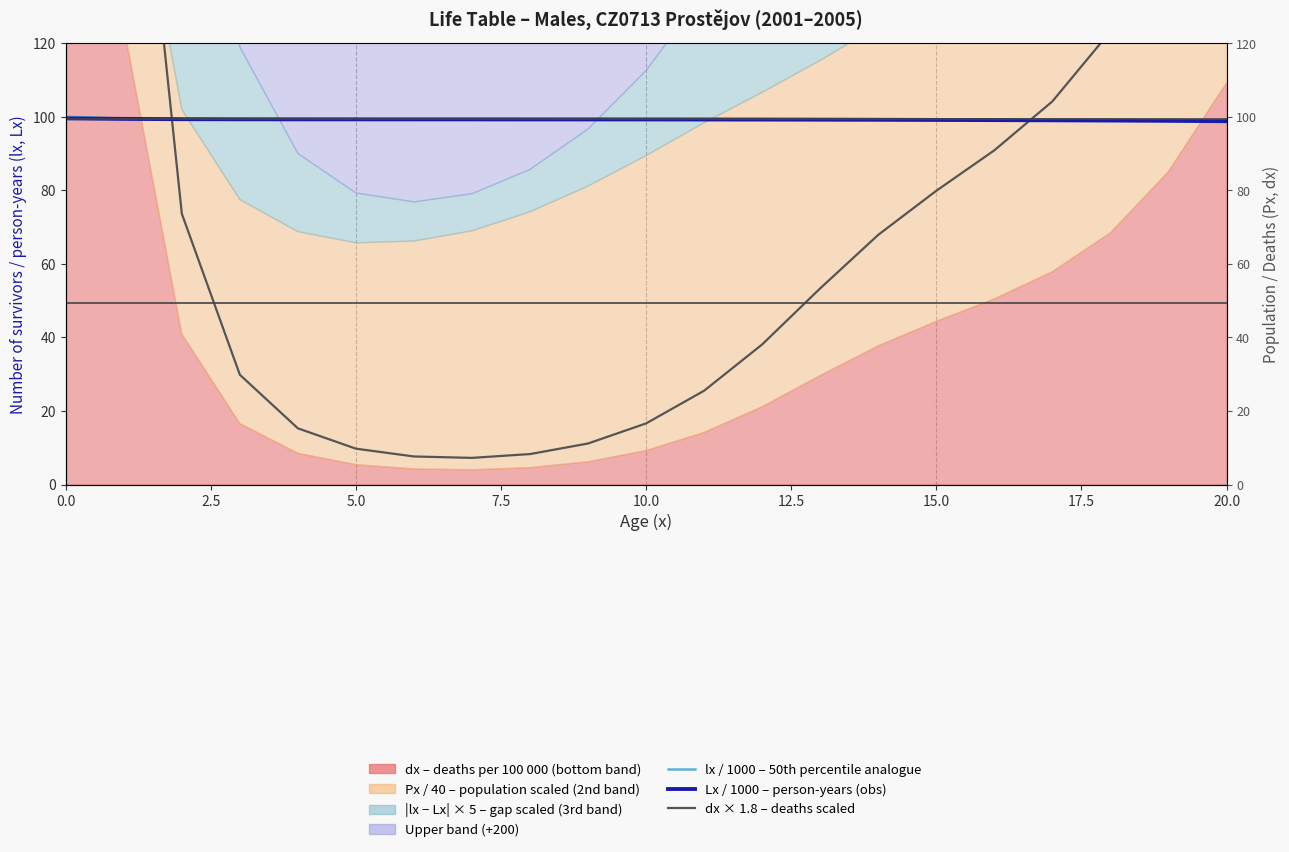

Where is Lx / 1000 (person-years, obs analogue) nearest to the value 99?

17